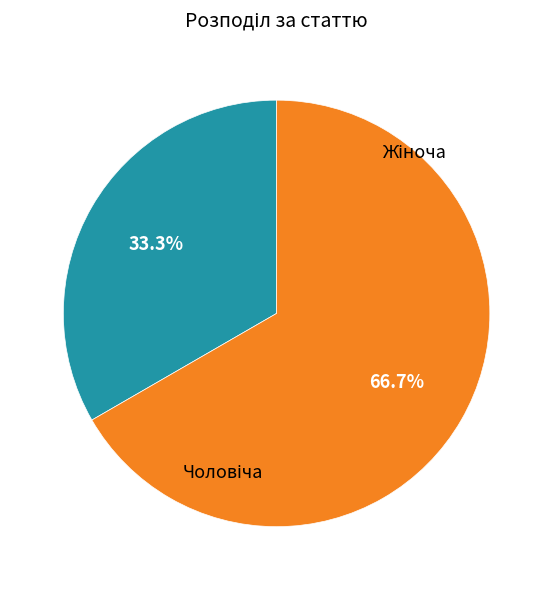

What portion of the pie excludes Чоловіча?

66.7%